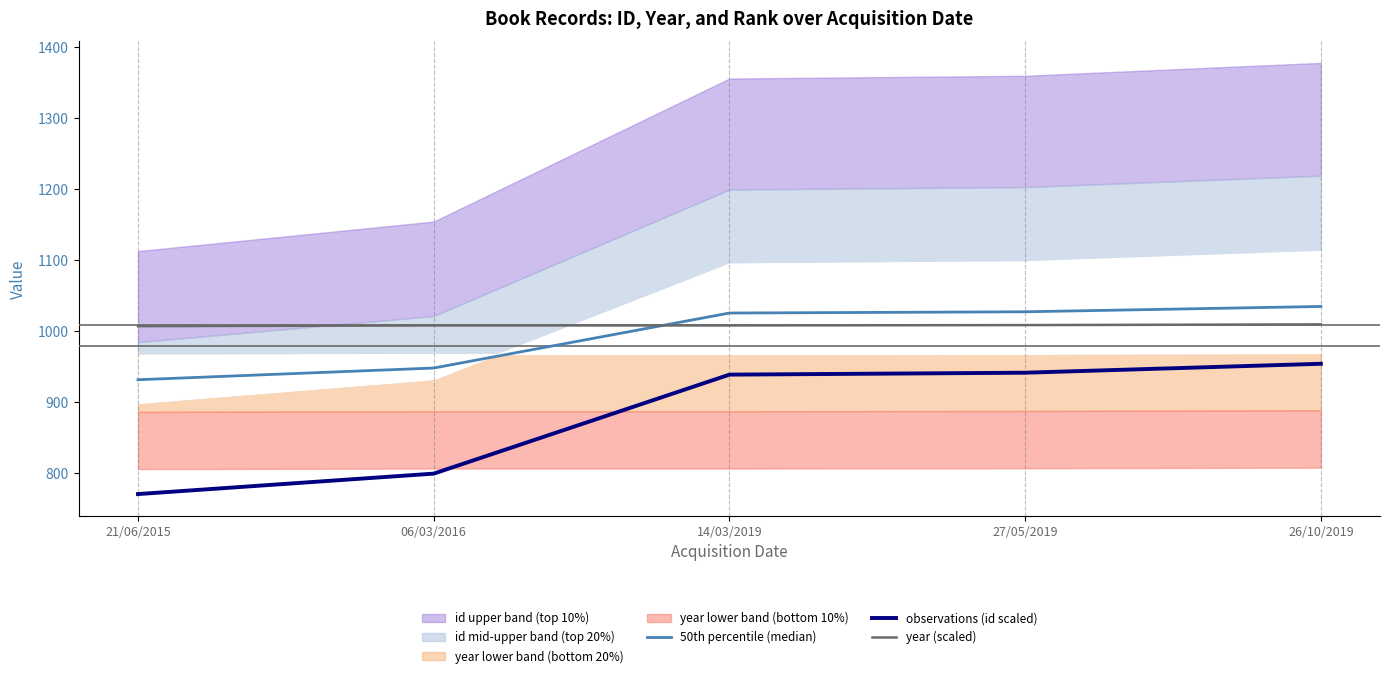

List the series in order of their peak value, lowest first.

observations (id scaled), year (scaled), 50th percentile (median)